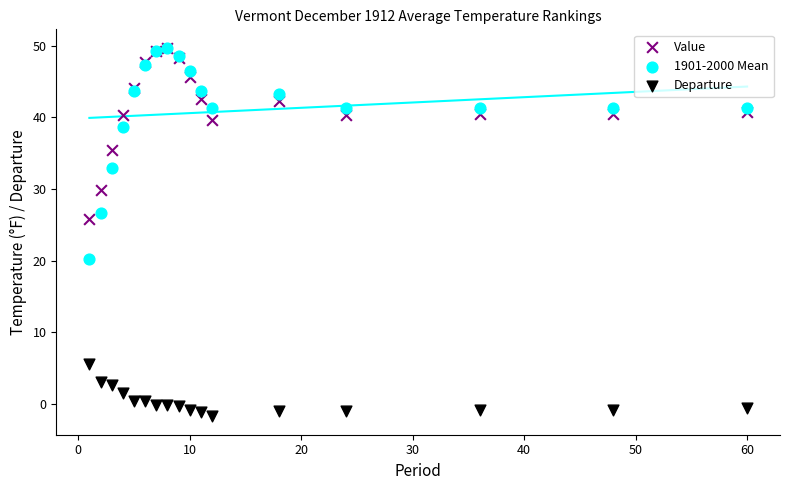

Across all series, what Y value is closest to 24?

25.8